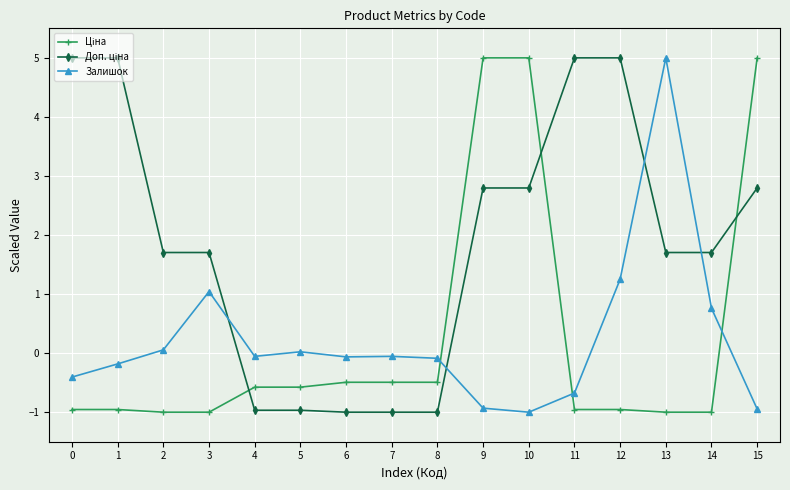

Does the chart have visible grid lines?

Yes